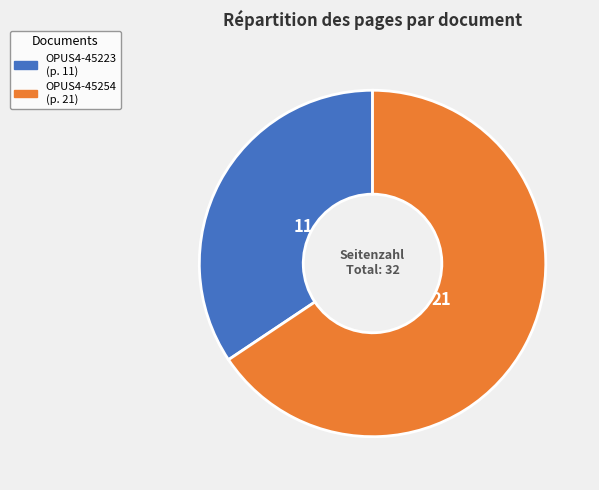

How many segments does this pie chart have?

2